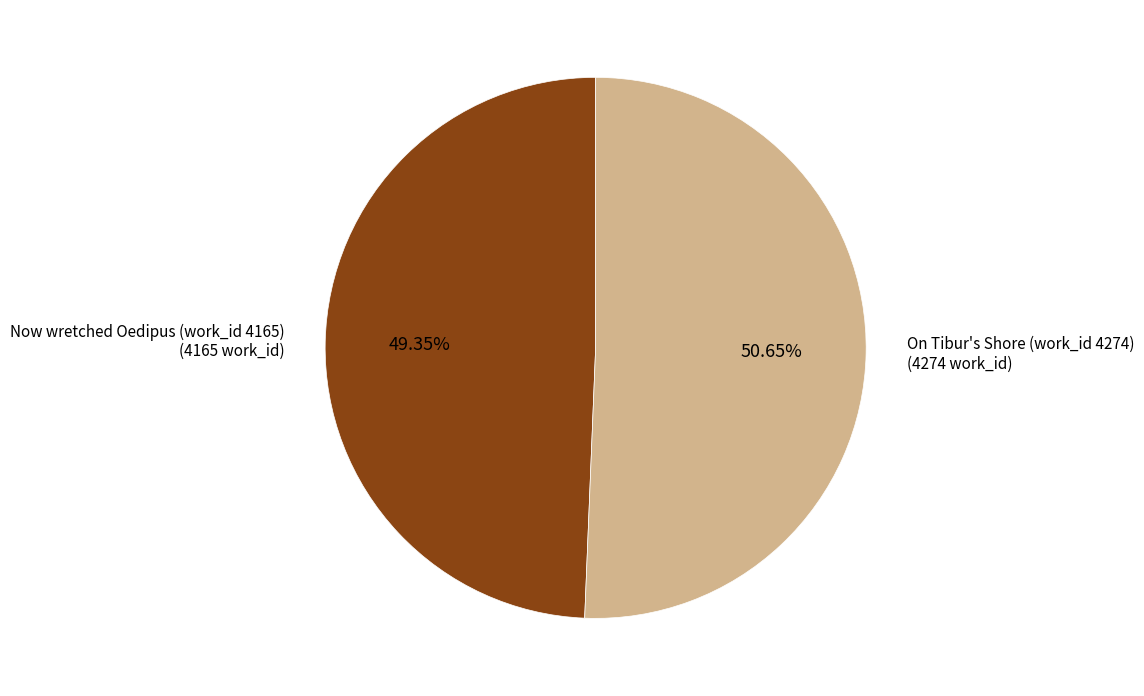

Does any single category account for the majority?

Yes